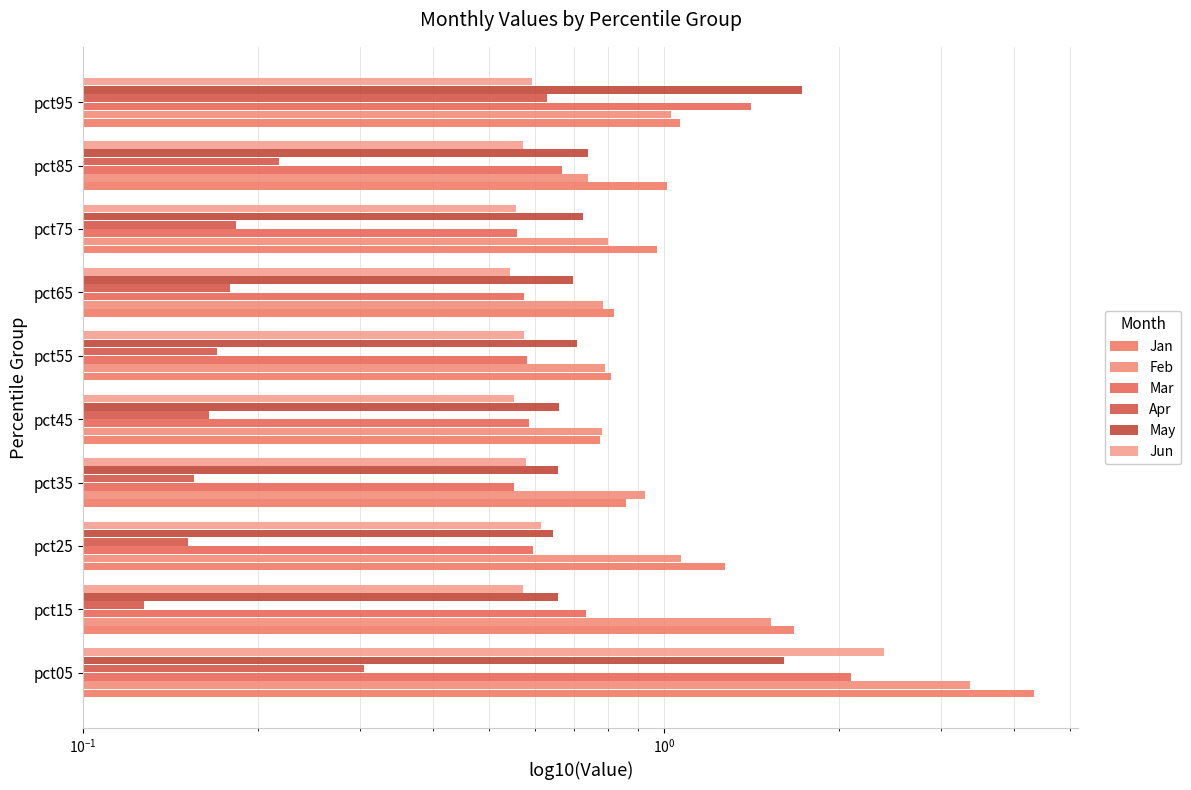

Which series has the largest total across all categories?

Jan